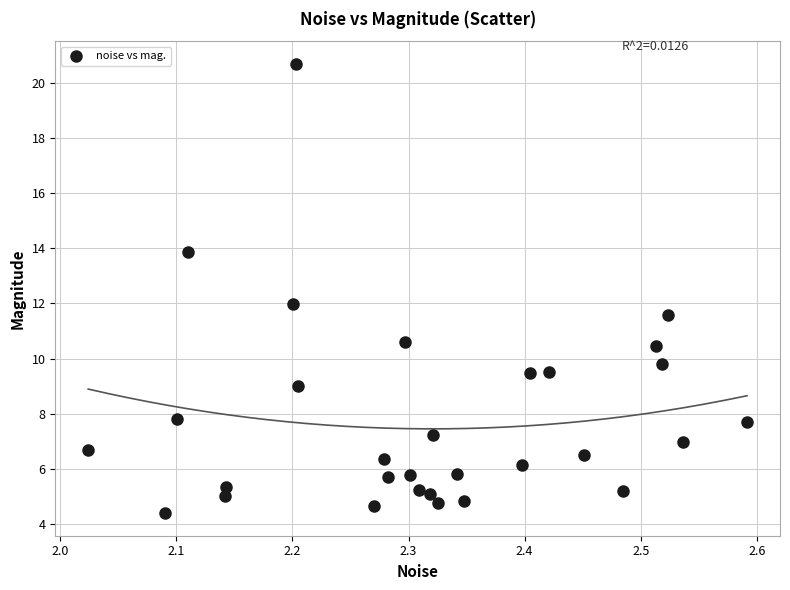

What is the range of Y values (max minus min)?

16.3